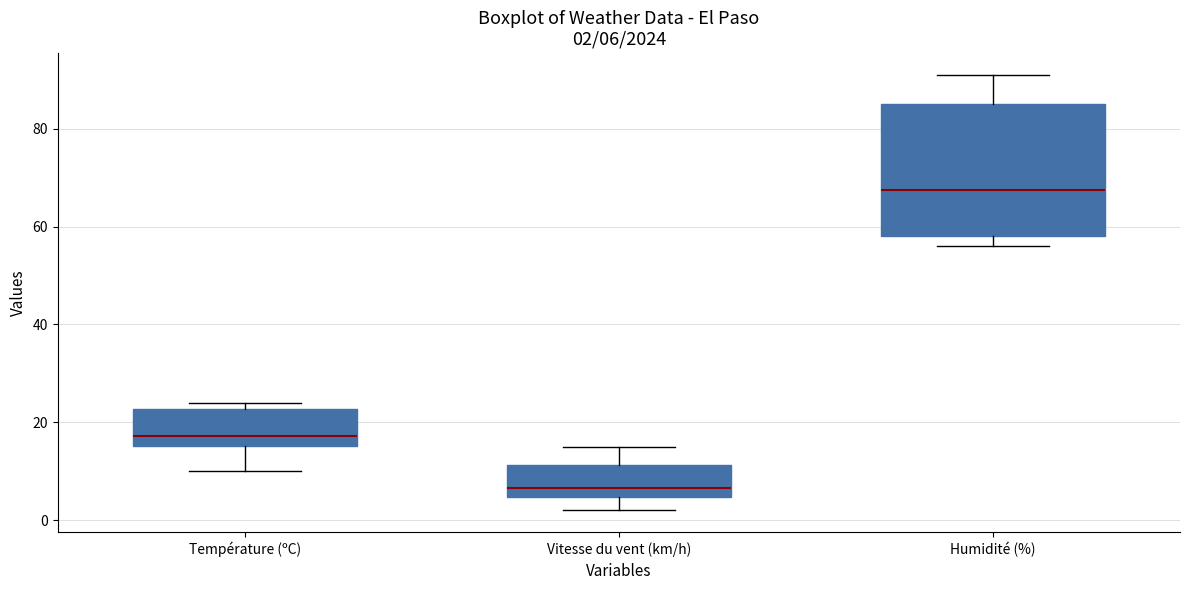

Which box has the lowest median line?

Vitesse du vent (km/h)